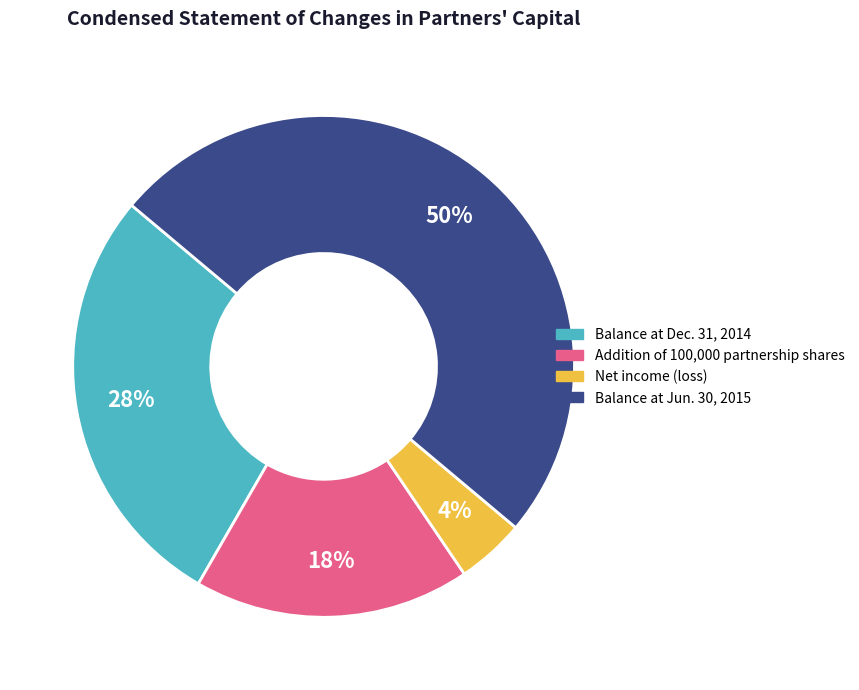

How many segments does this pie chart have?

4